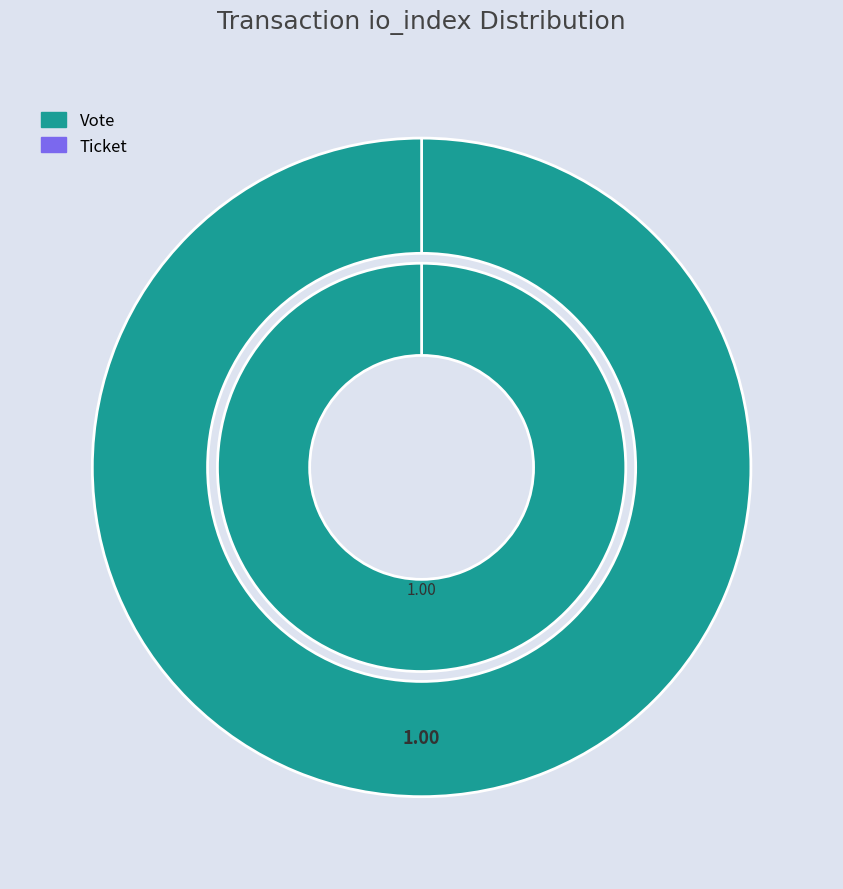

What is the largest slice in the pie chart?

Vote (io_index=1)